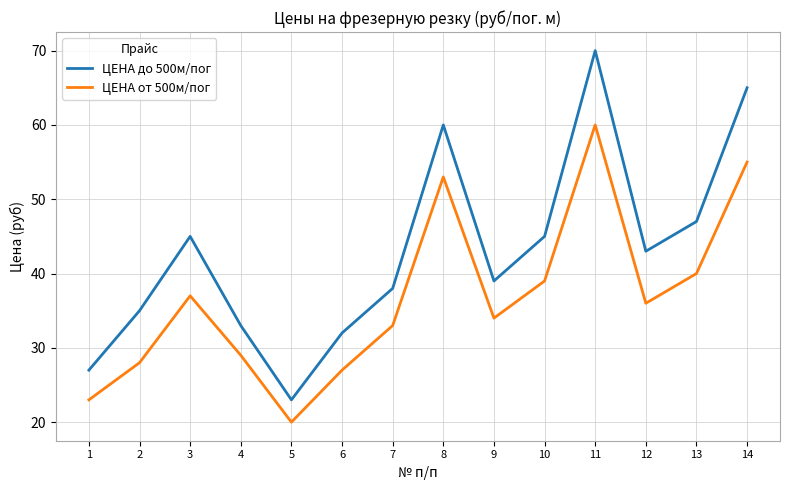

At which category is the sum across all series the highest?

11